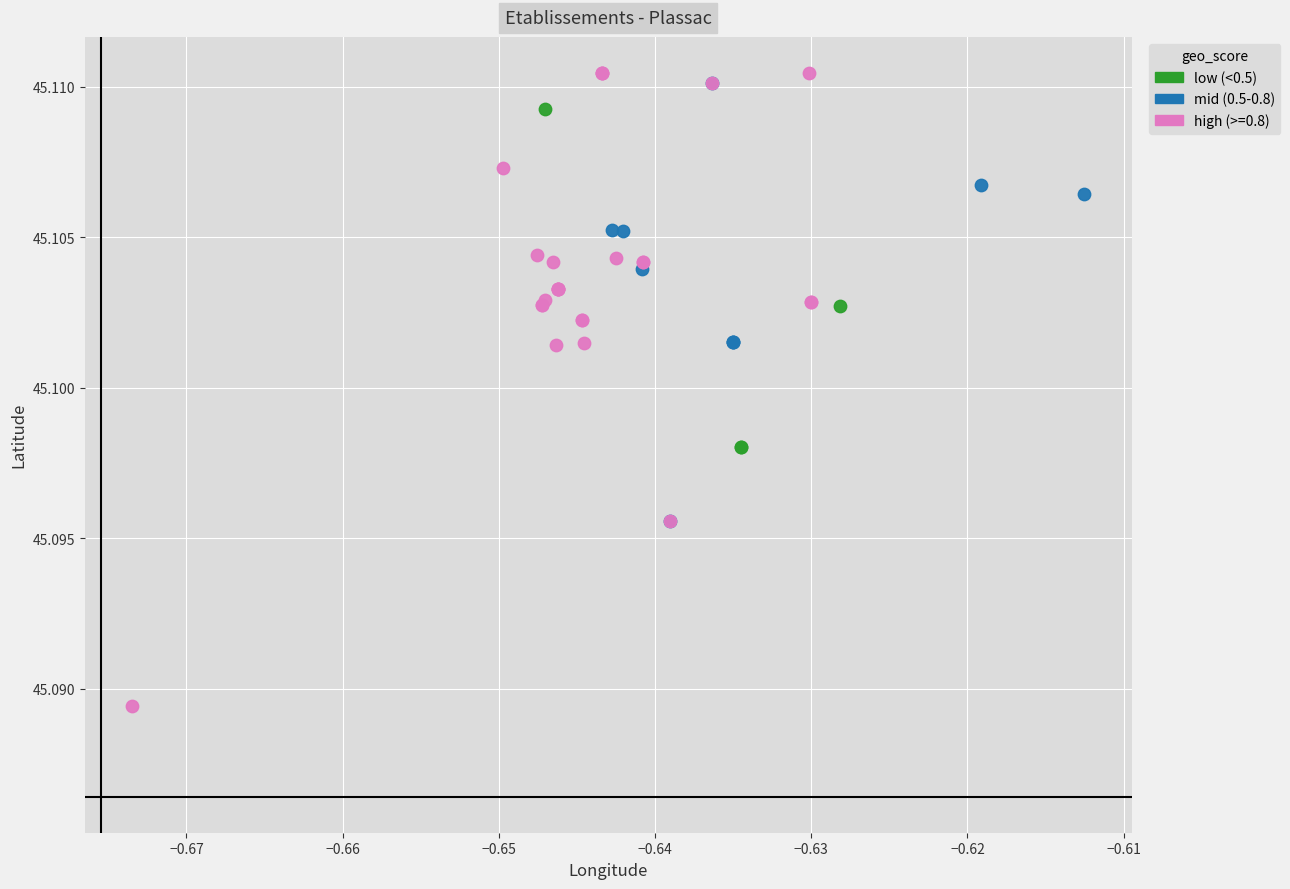

Which series contains the lowest Y value?

high (>=0.8)